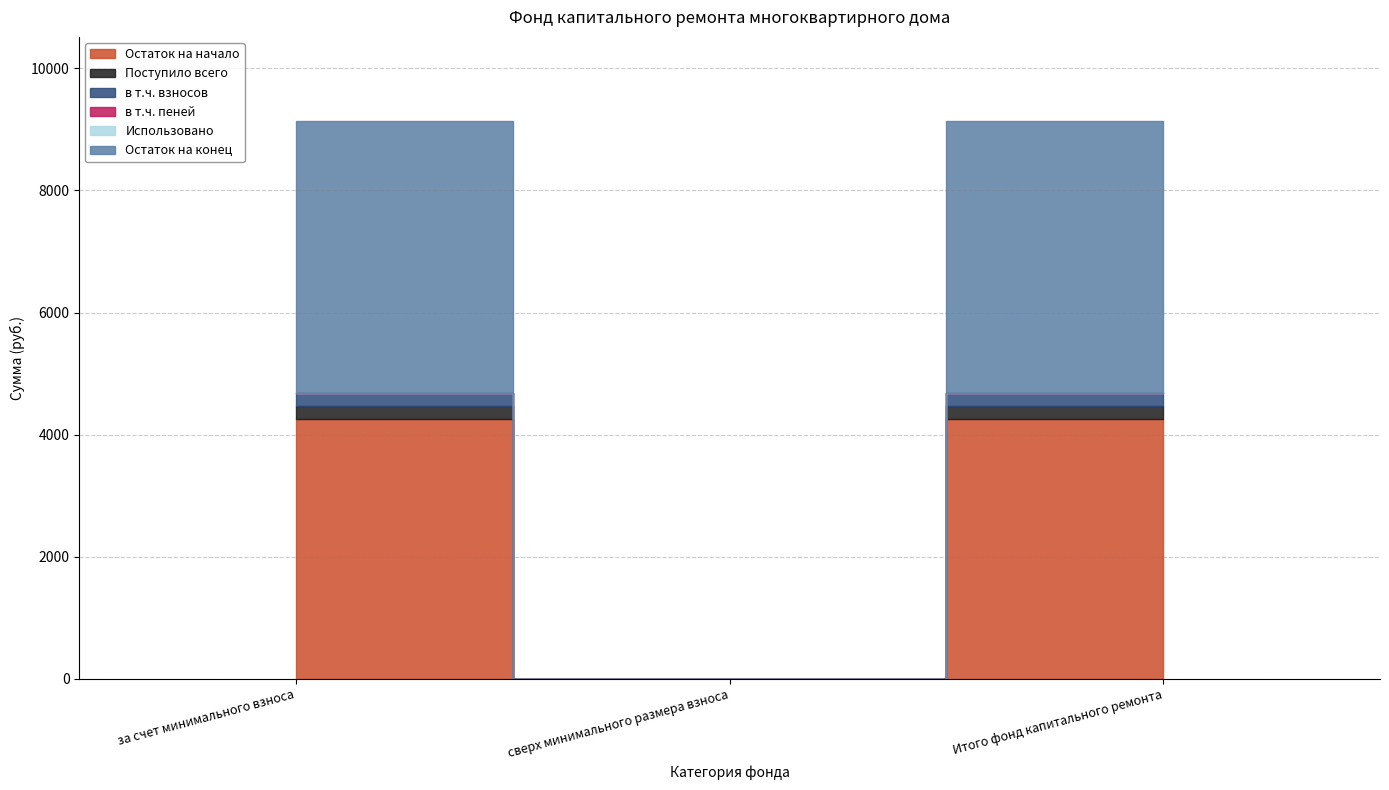

At how many categories does at least one series exceed 2335?

2